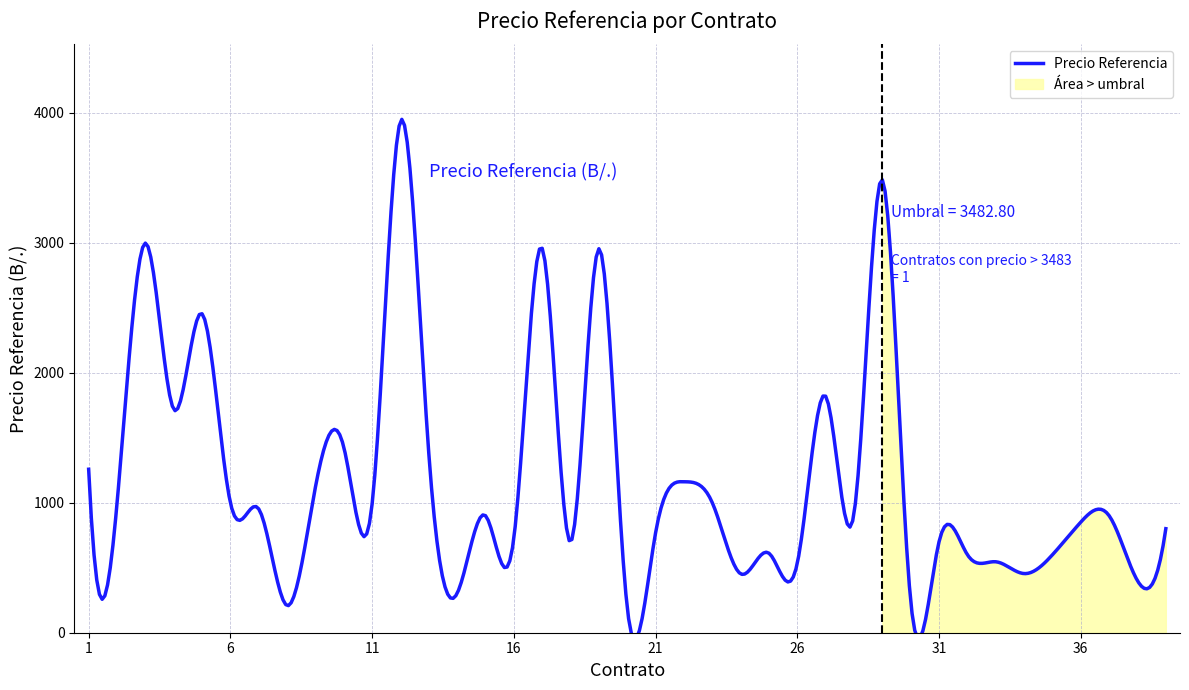

What is the sum of all values?

45994.3